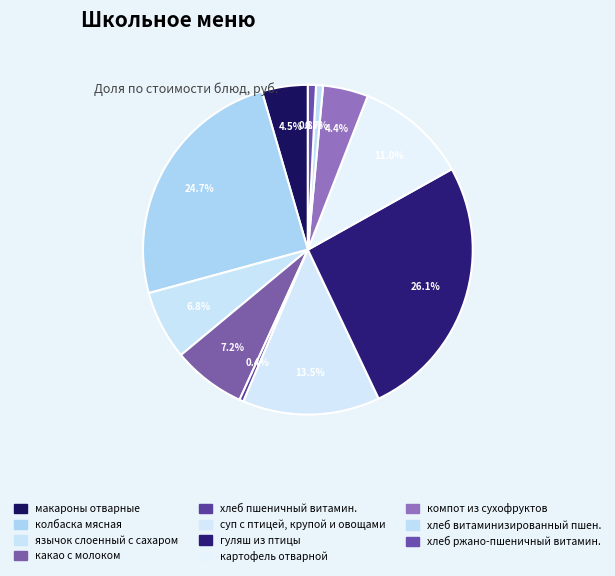

To the nearest percent, what is the average slice percentage?

9%